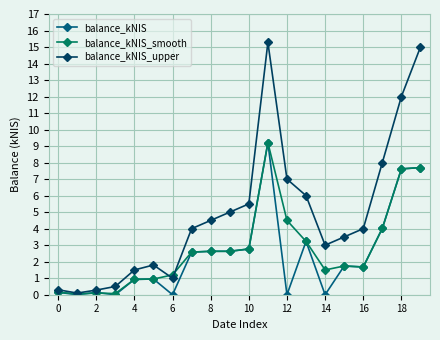

At how many categories does at least one series exceed 9?

3